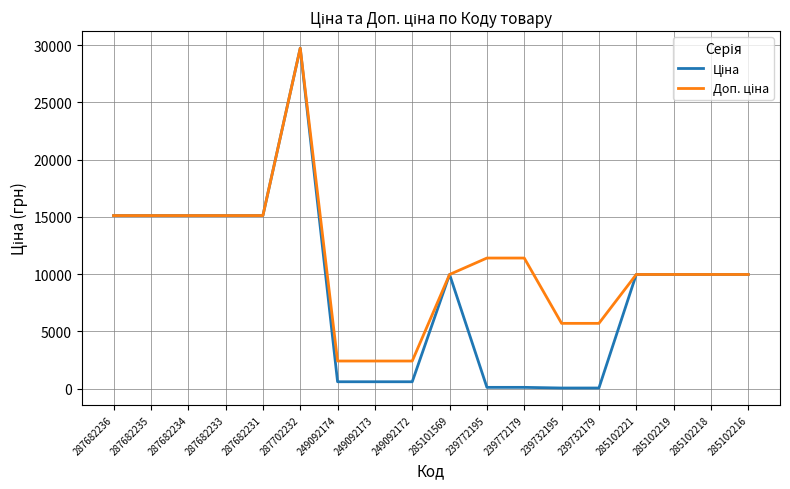

What is the total value across all series at 285102216?

19950.0